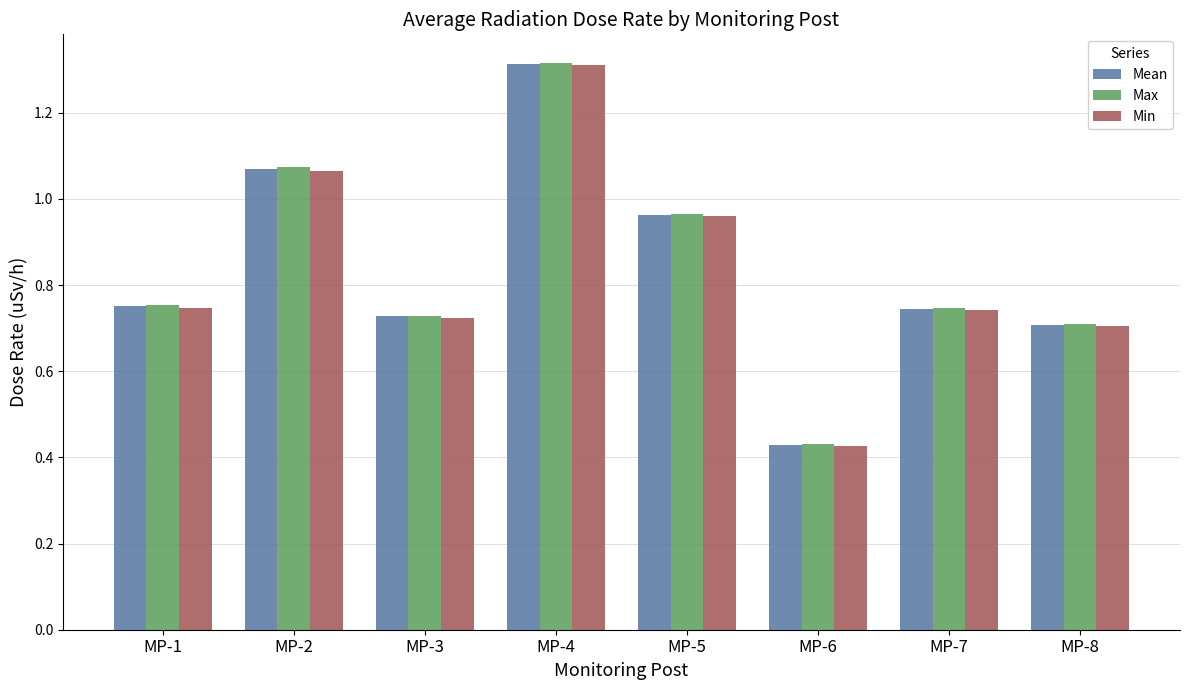

How many groups of bars are there?

8